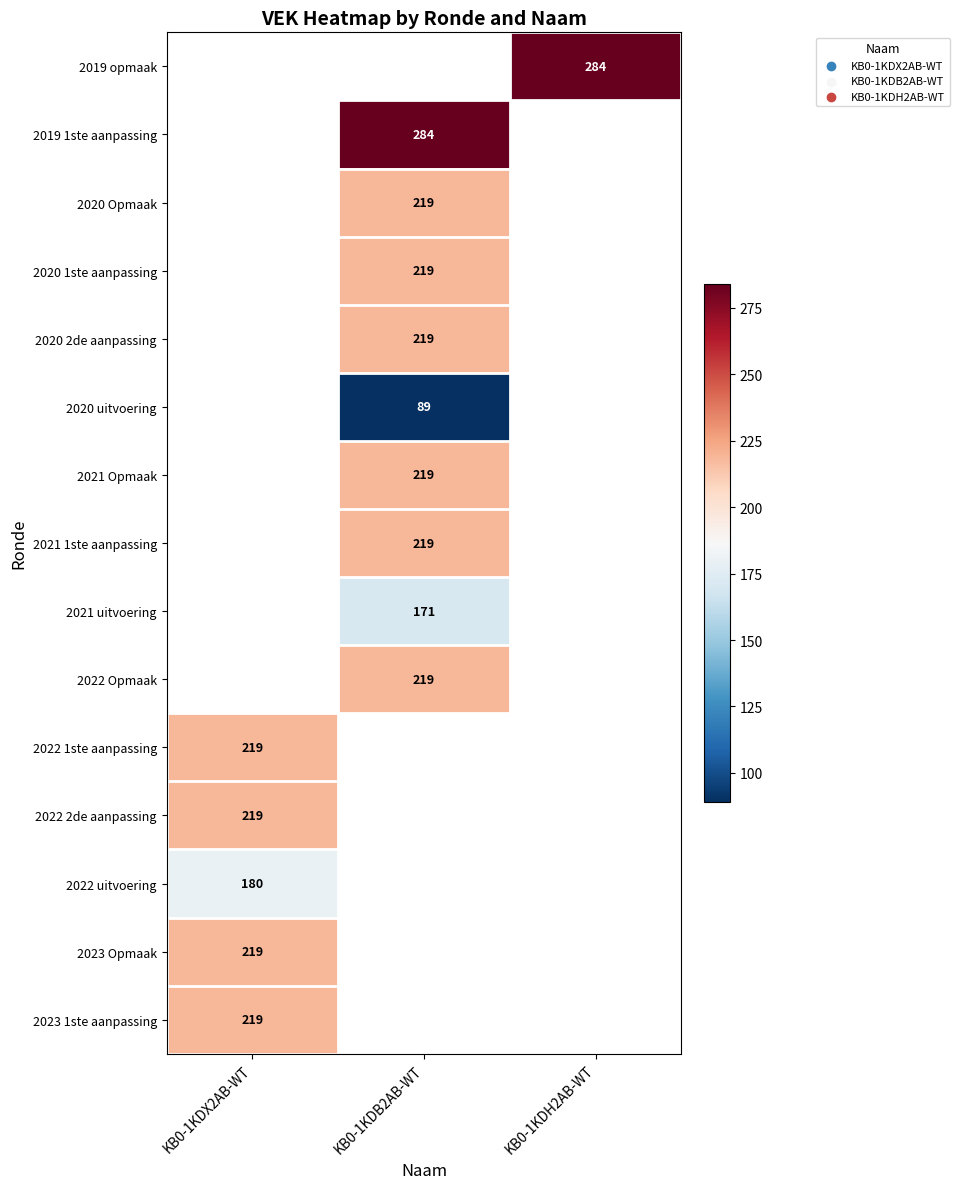

Which has a higher value, KB0-1KDX2AB-WT or KB0-1KDB2AB-WT?

KB0-1KDB2AB-WT